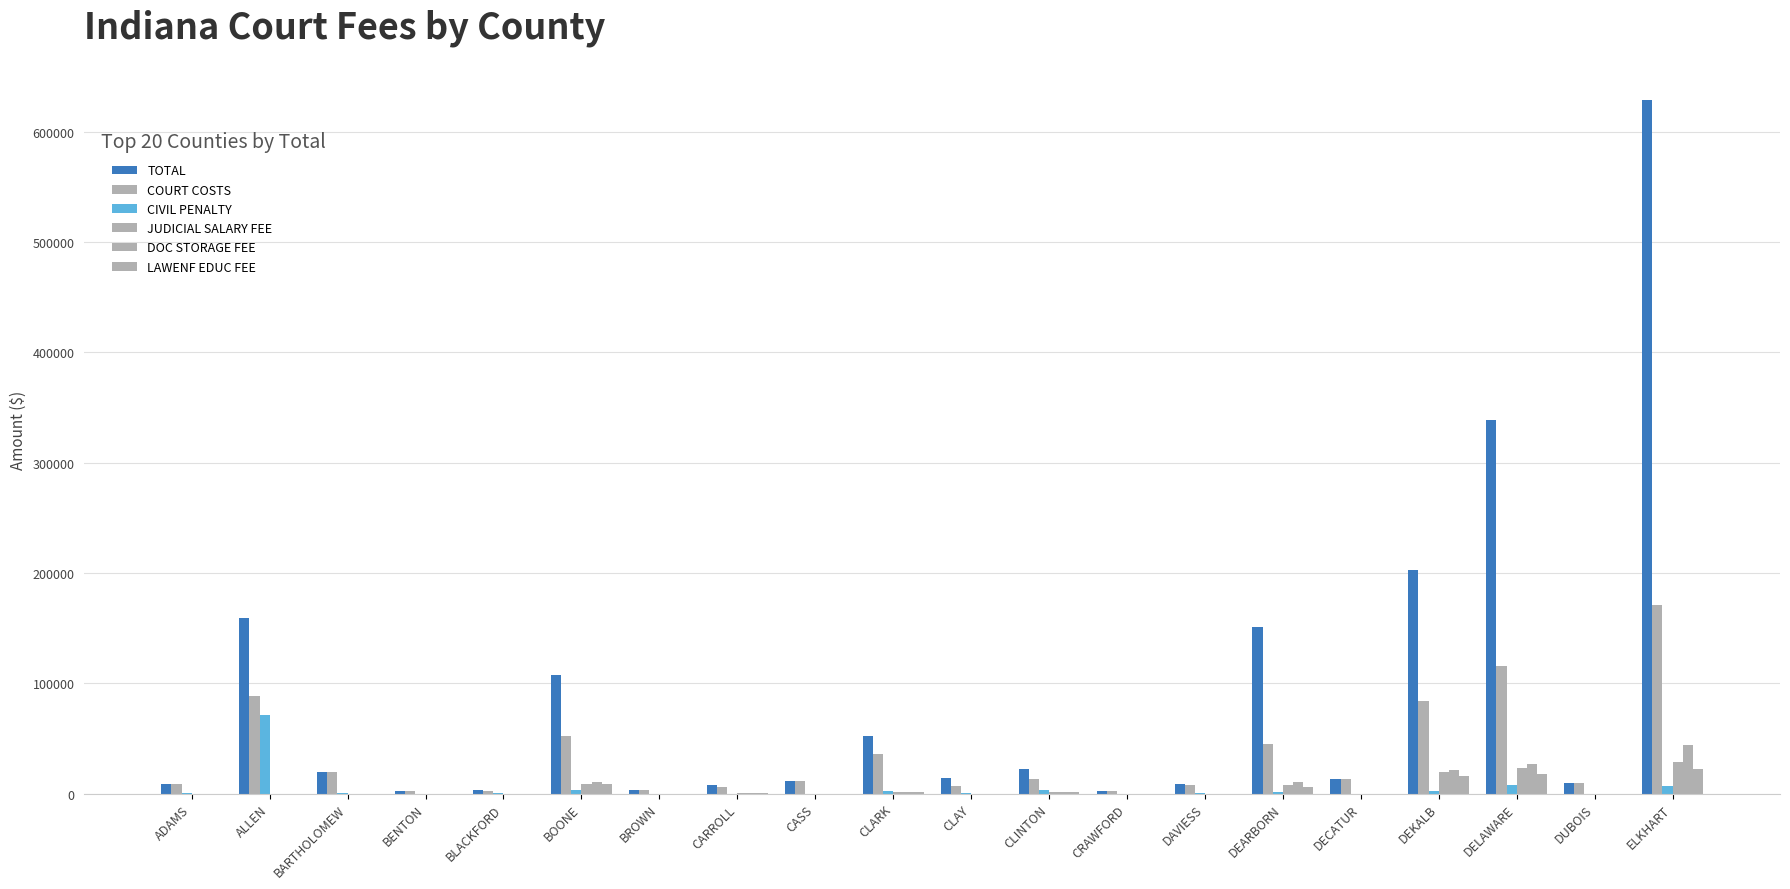

Is it true that CIVIL PENALTY equals 499.1 at BARTHOLOMEW?

False